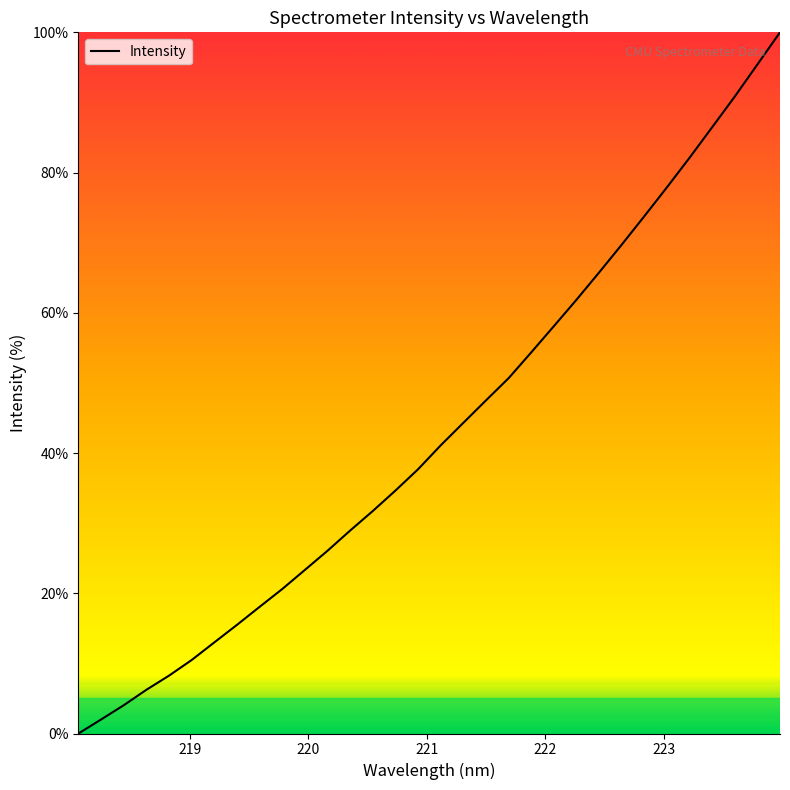

What is the difference between the maximum and minimum values?

100.0